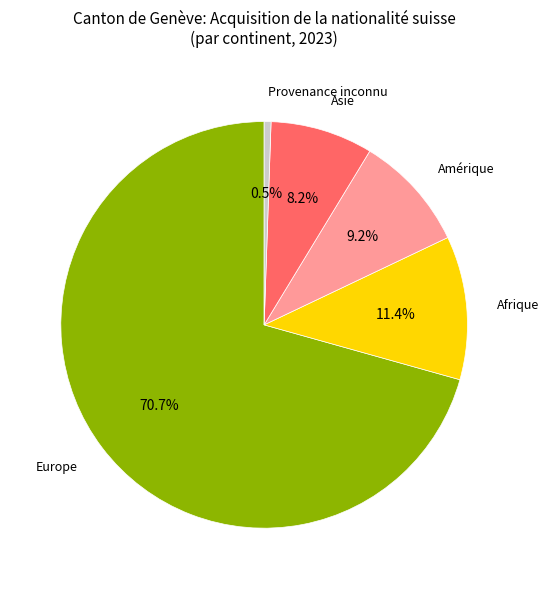

To the nearest percent, what percentage of the pie is Afrique?

11%